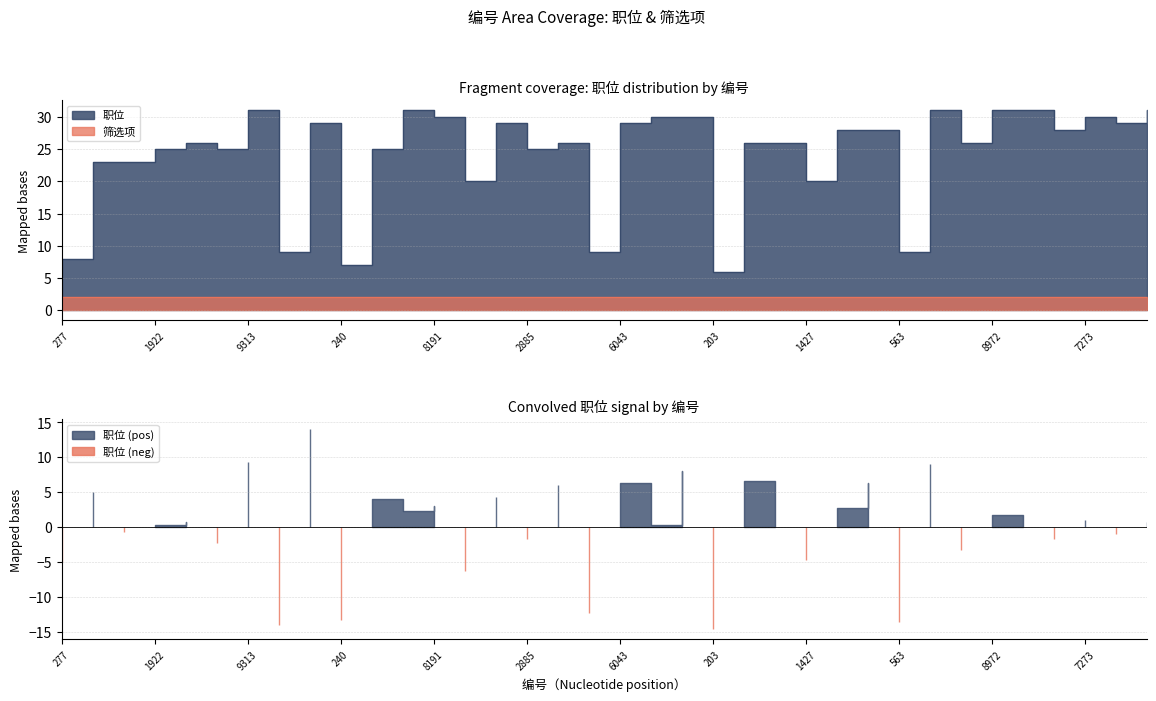

What position from the right is 203?

15